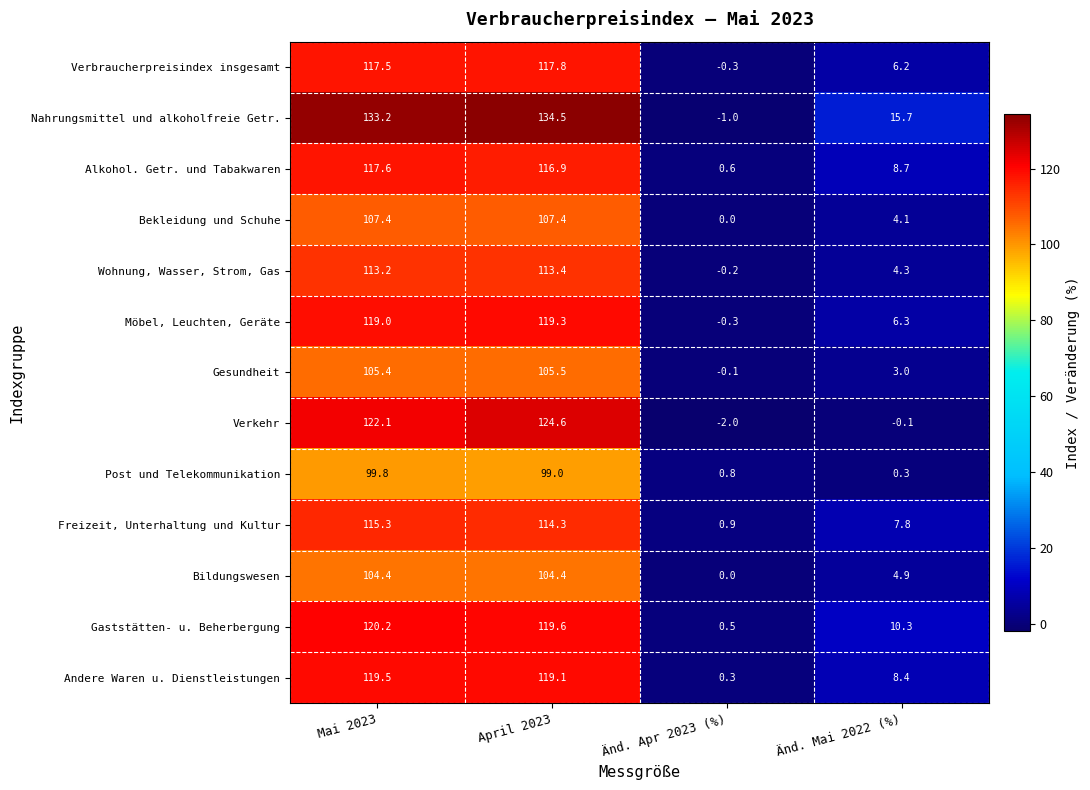

Rank the series by their maximum value, from lowest to highest.

Post und Telekommunikation, Bildungswesen, Gesundheit, Bekleidung und Schuhe, Wohnung, Wasser, Strom, Gas, Freizeit, Unterhaltung und Kultur, Alkohol. Getr. und Tabakwaren, Verbraucherpreisindex insgesamt, Möbel, Leuchten, Geräte, Andere Waren u. Dienstleistungen, Gaststätten- u. Beherbergung, Verkehr, Nahrungsmittel und alkoholfreie Getr.